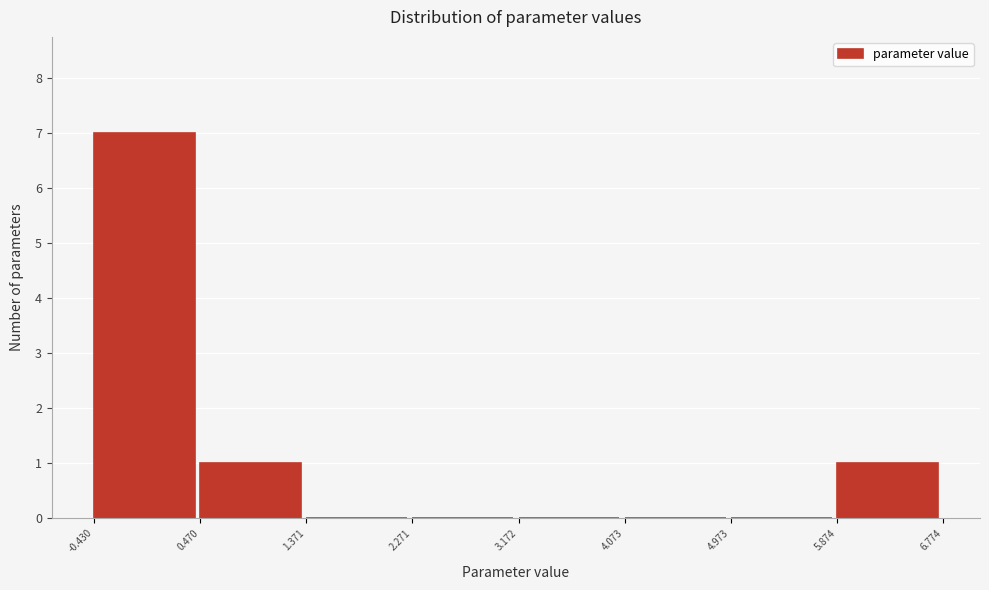

Which range on the x-axis has the tallest bar?

-0.430 to 0.470